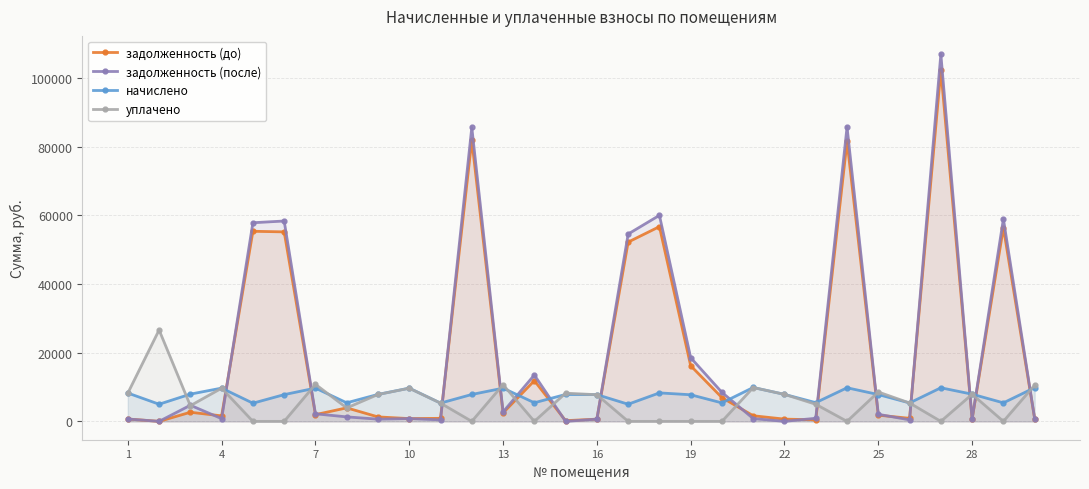

What is the difference between the maximum and minimum values in the задолженность (до) series?

102348.4